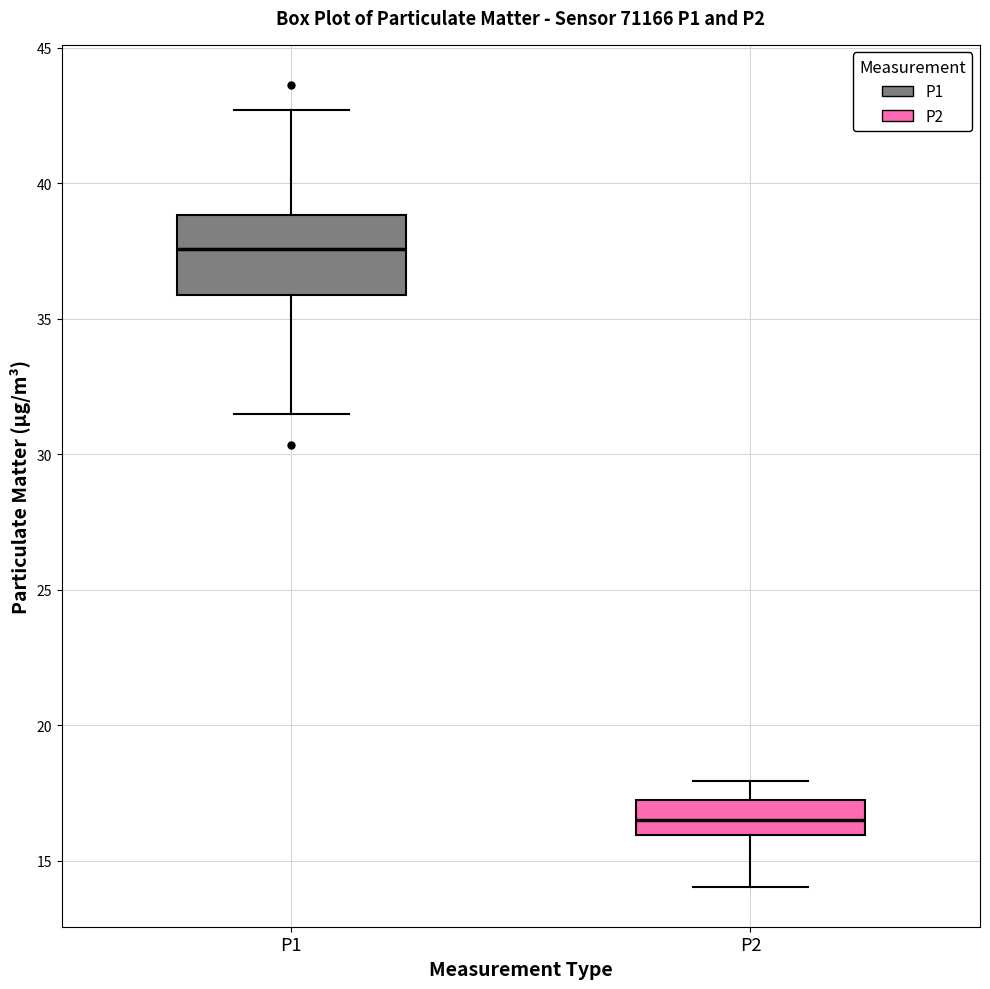

Which box's median line is the lowest?

P2